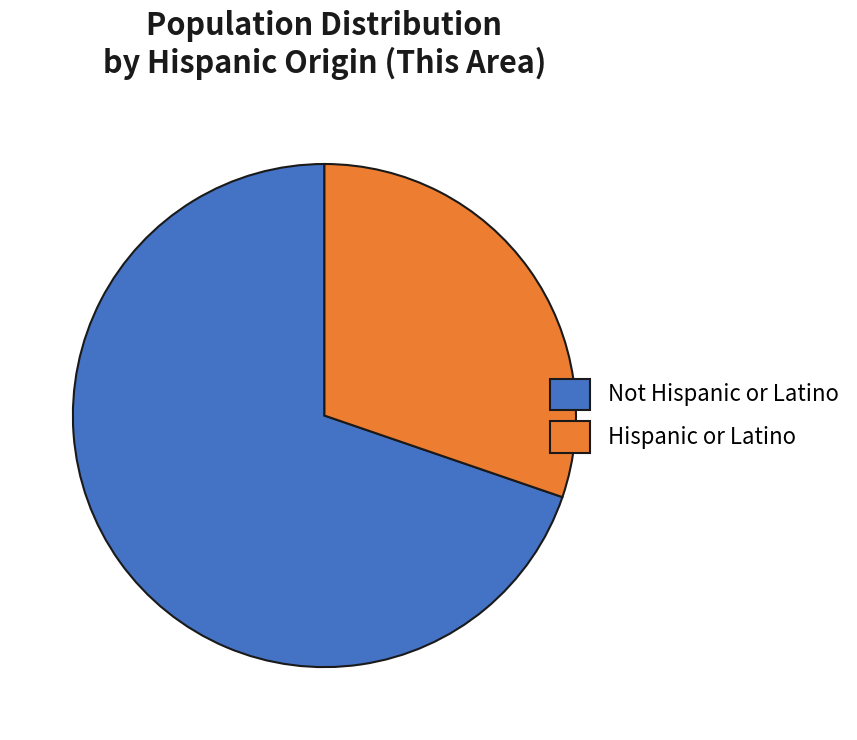

Which slice is the largest?

Not Hispanic or Latino